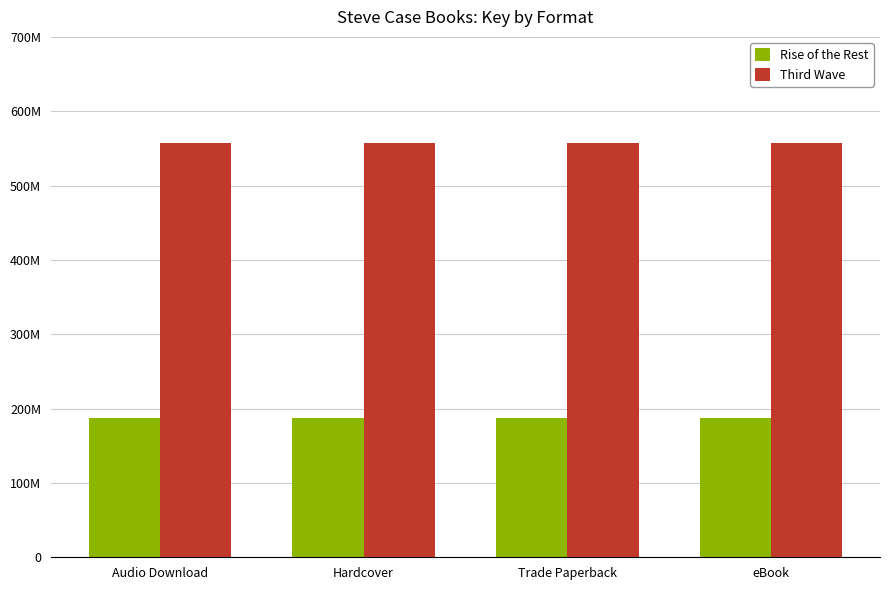

Does the chart contain stacked bars?

No